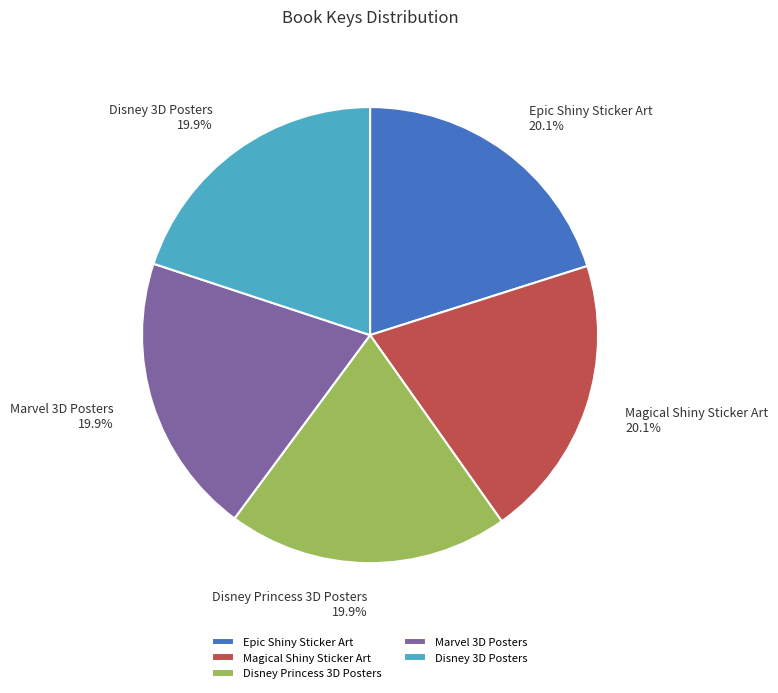

What is the ratio of the value at Marvel 3D Posters to the value at Magical Shiny Sticker Art?

1.0